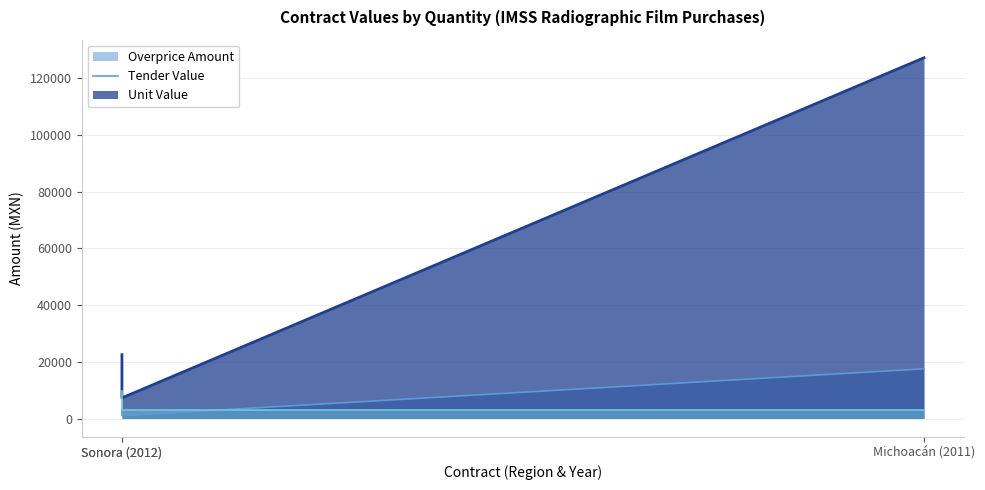

Between Sonora (2012) and Sonora (2012), which is larger?

Sonora (2012)